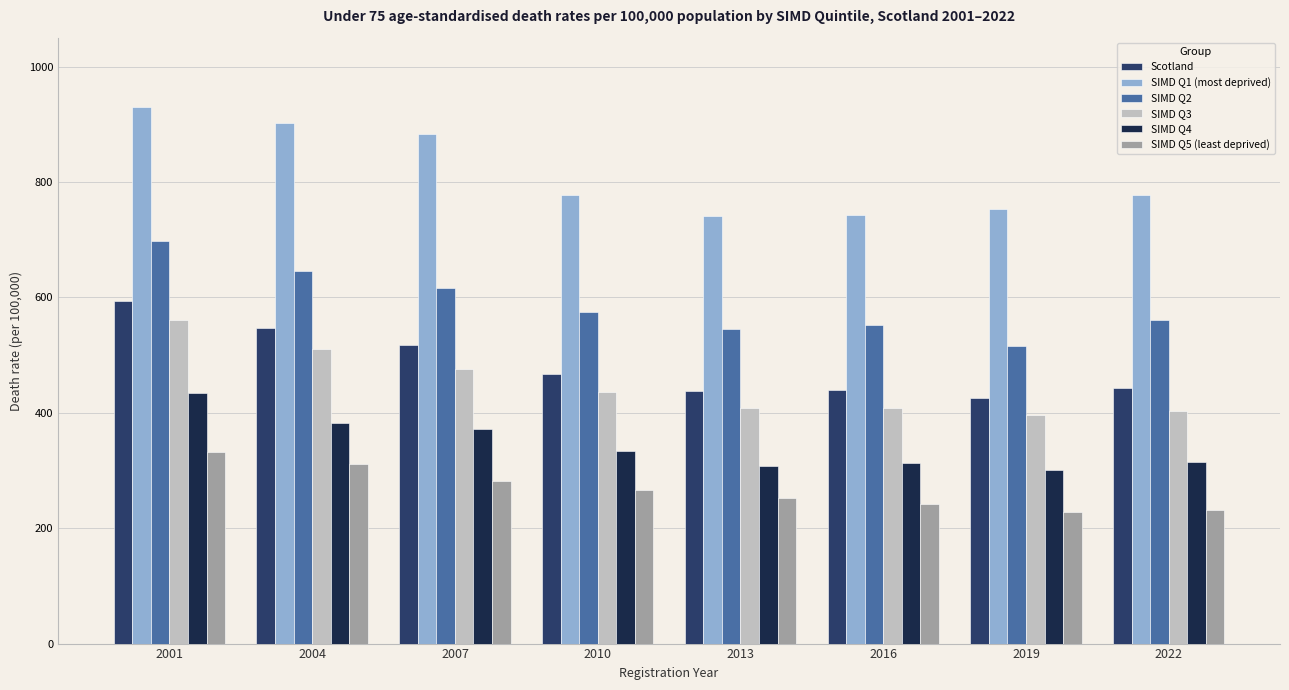

How many bars are there in each group?

6